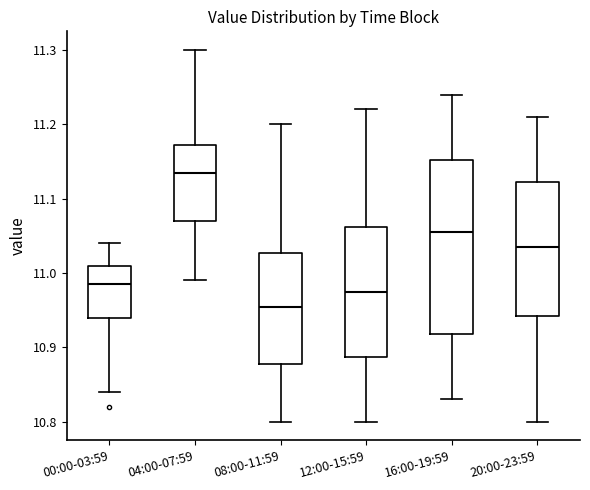

Reading left to right, transcribe this box plot: for each box, give where its median line is, the range the box spans, and where its two whiskers end, as read against the y-axis. The values are not printed on the chart, so give them approximately, as read against the axis.

00:00-03:59: median 10.99, box 10.94 to 11.01, whiskers 10.84 to 11.04
04:00-07:59: median 11.14, box 11.07 to 11.17, whiskers 10.99 to 11.30
08:00-11:59: median 10.96, box 10.88 to 11.03, whiskers 10.80 to 11.20
12:00-15:59: median 10.98, box 10.89 to 11.06, whiskers 10.80 to 11.22
16:00-19:59: median 11.06, box 10.92 to 11.15, whiskers 10.83 to 11.24
20:00-23:59: median 11.04, box 10.94 to 11.12, whiskers 10.80 to 11.21